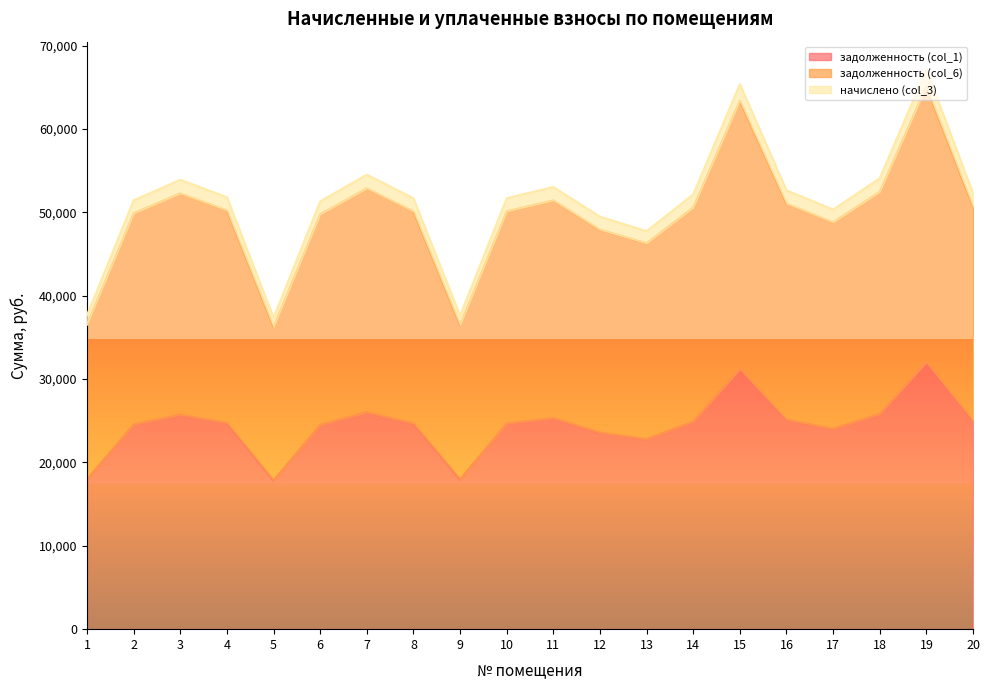

True or false: задолженность (col_6) and начислено (col_3) intersect in this chart.

False